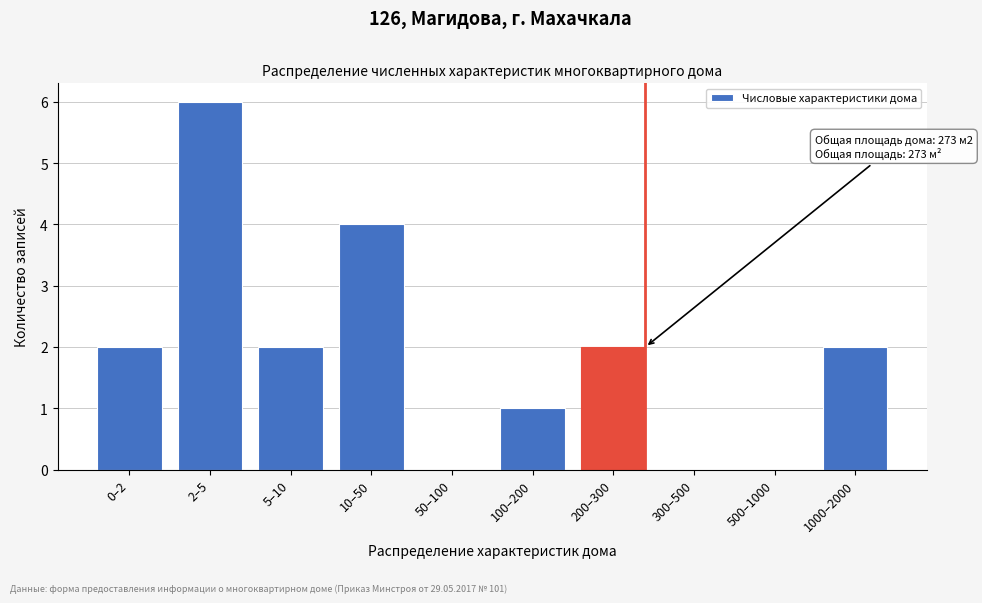

Reading right to left, extract all data points from this chart.

1000–2000=2	500–1000=0	300–500=0	200–300=2	100–200=1	50–100=0	10–50=4	5–10=2	2–5=6	0–2=2